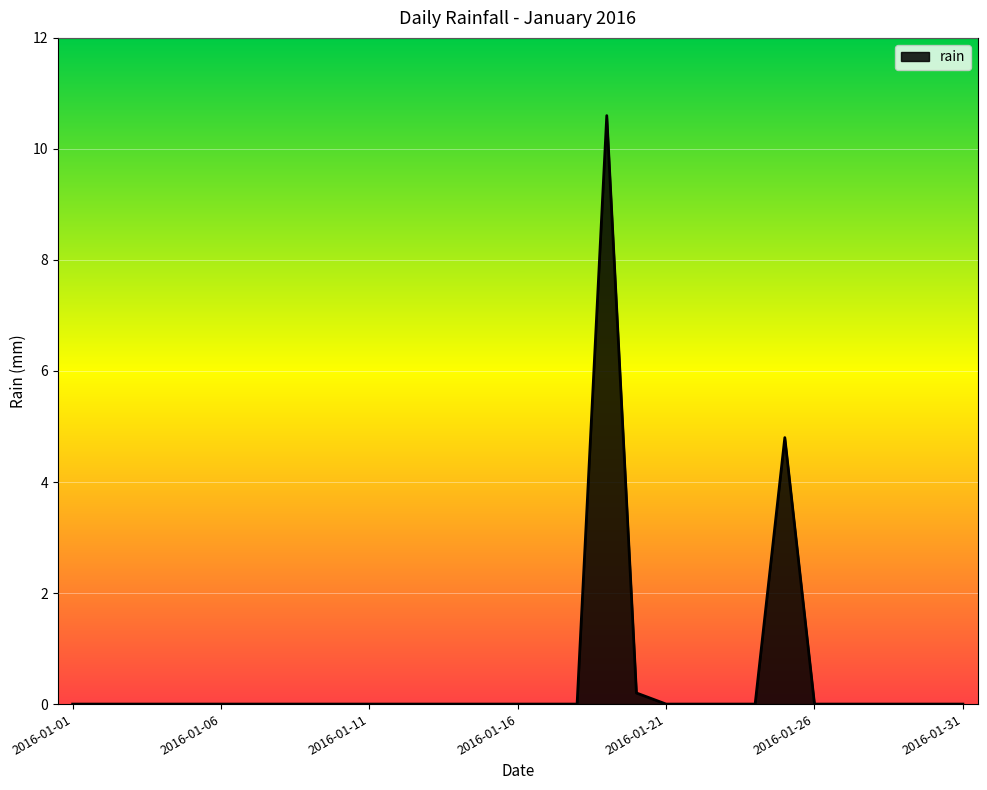

What is the greatest value displayed?

10.6